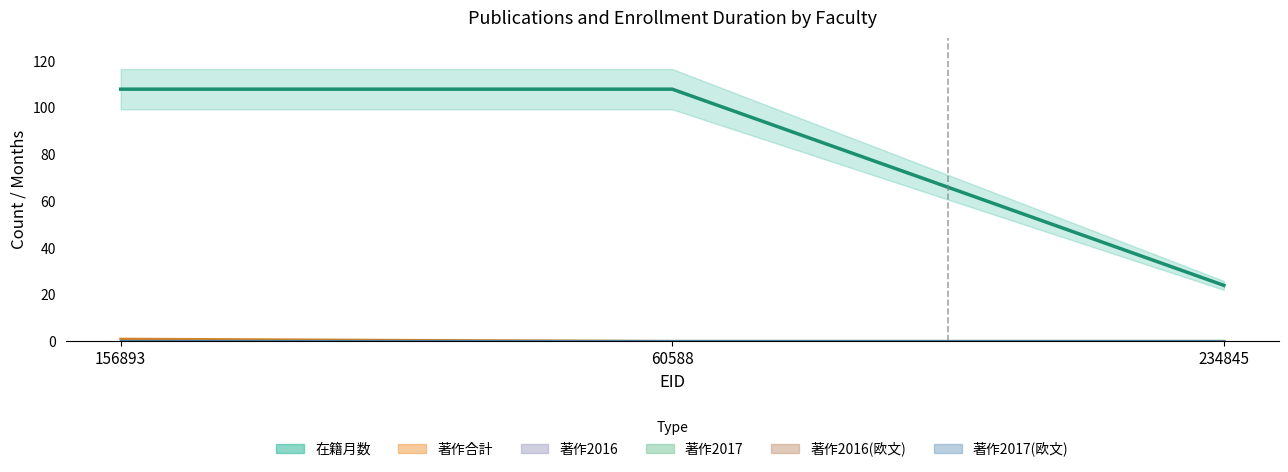

What are all the series names shown in the legend?

在籍月数, 著作合計, 著作2016, 著作2017, 著作2016(欧文), 著作2017(欧文)